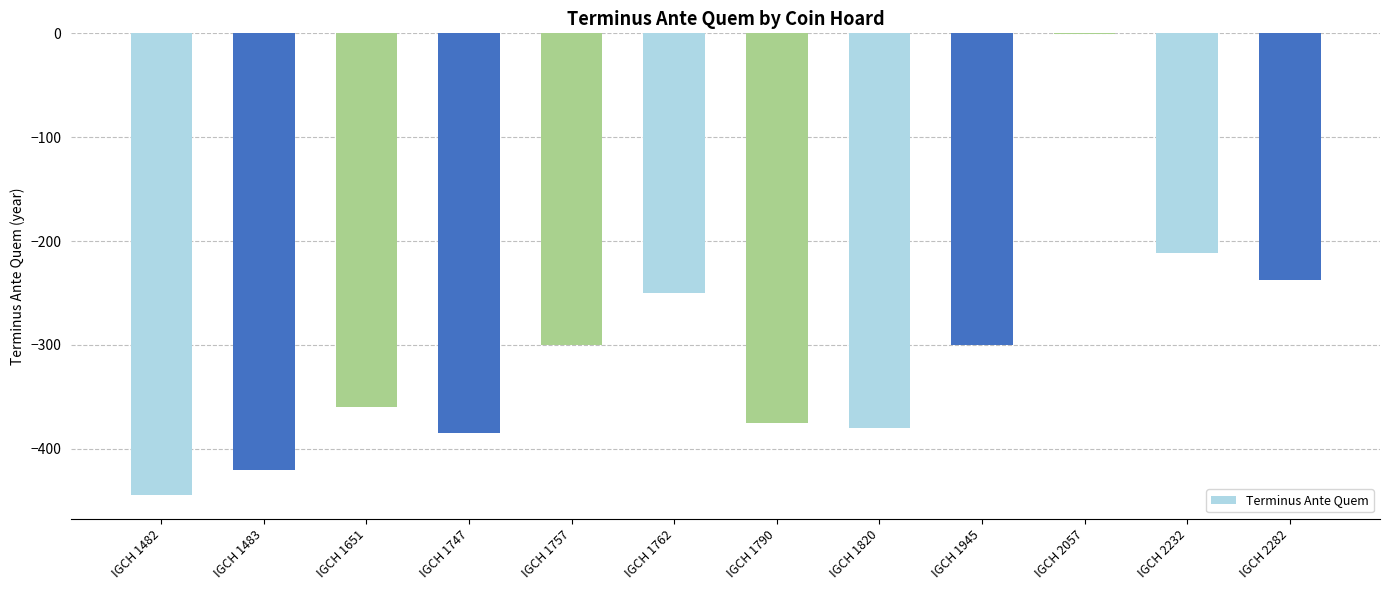

Does the chart contain stacked bars?

No